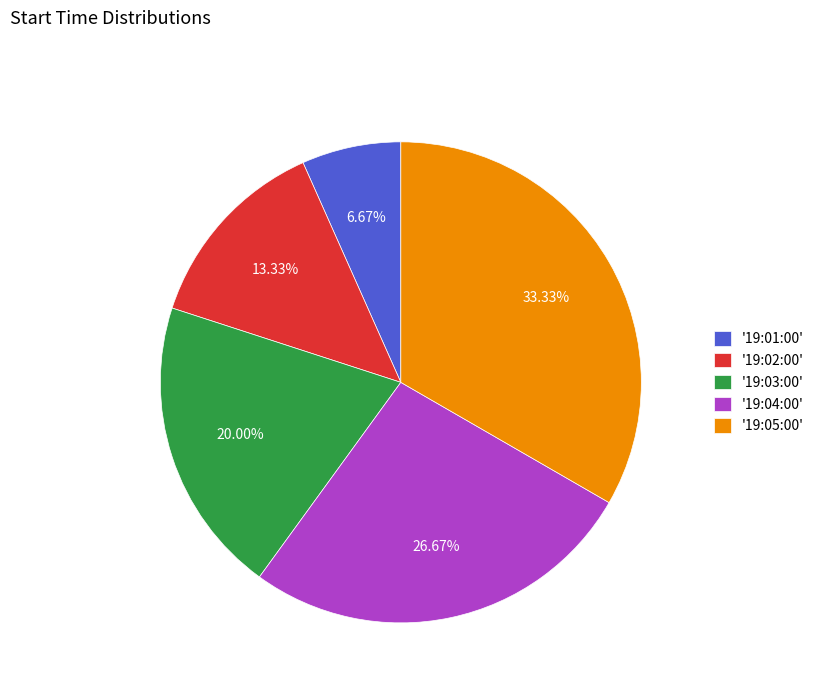

How many slices are in this pie chart?

5